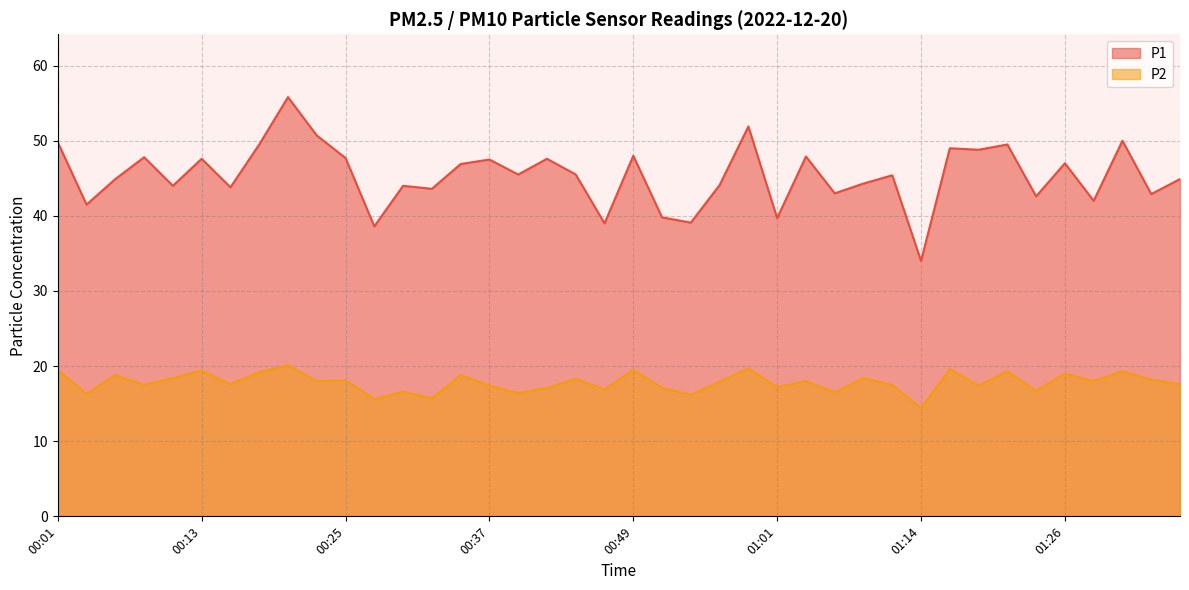

At 00:08, list the series in order from largest to smallest.

P1, P2